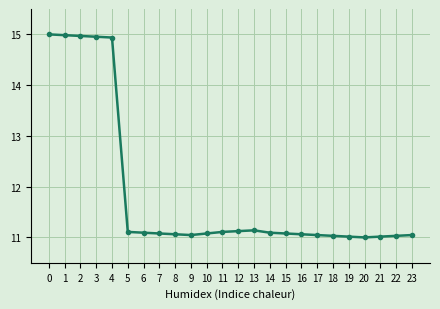

What is the approximate value at 1?

15.0